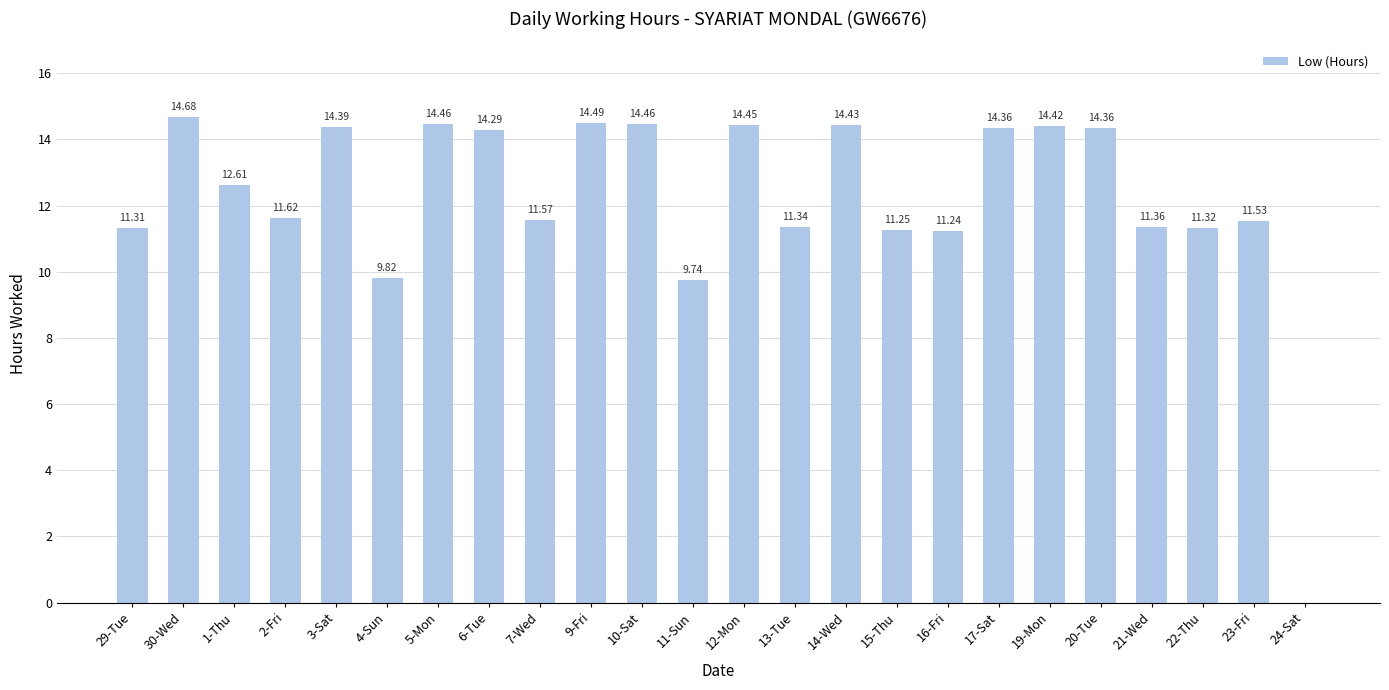

What is the ratio of the value at 12-Mon to the value at 16-Fri?

1.3